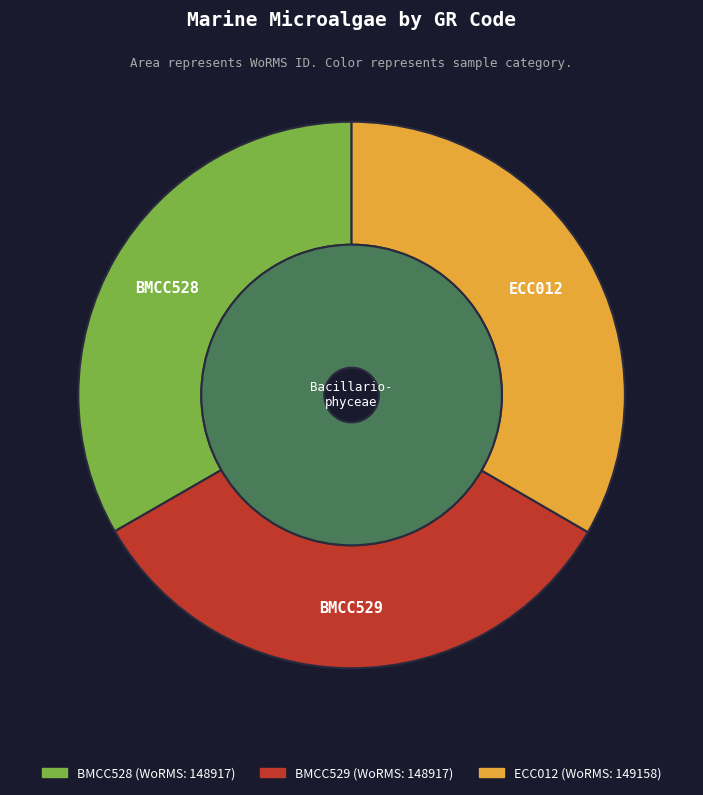

Is the sum of BMCC528 and ECC012 greater than half?

Yes